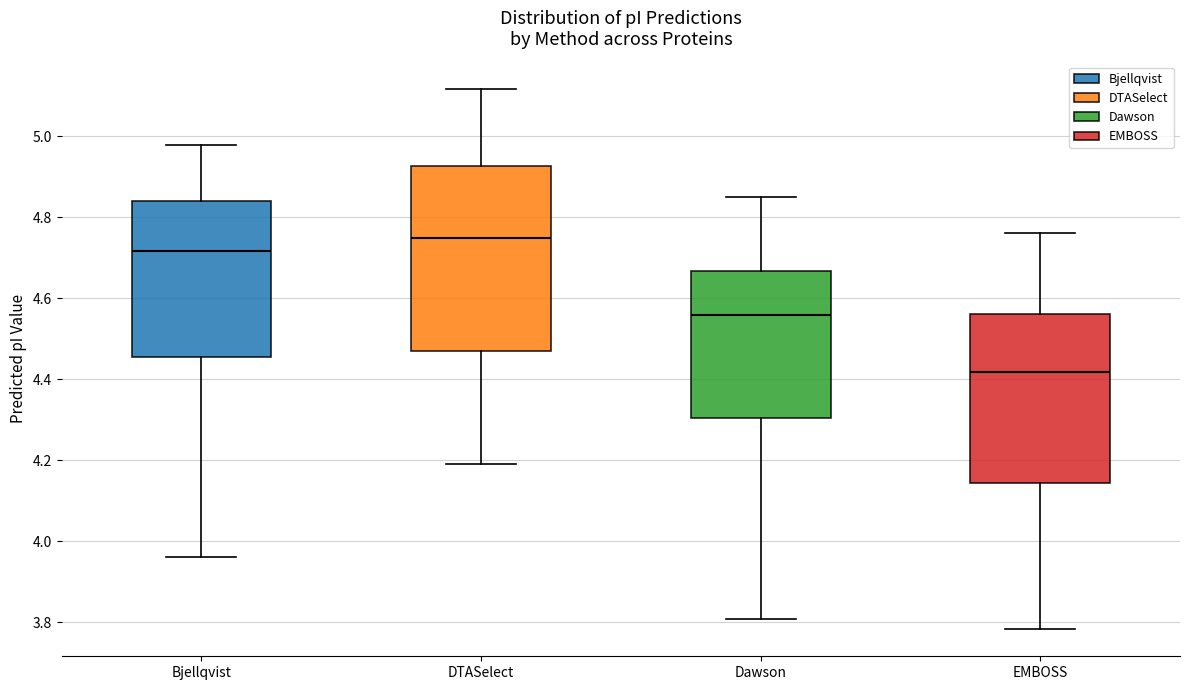

Which box has the highest median line?

DTASelect